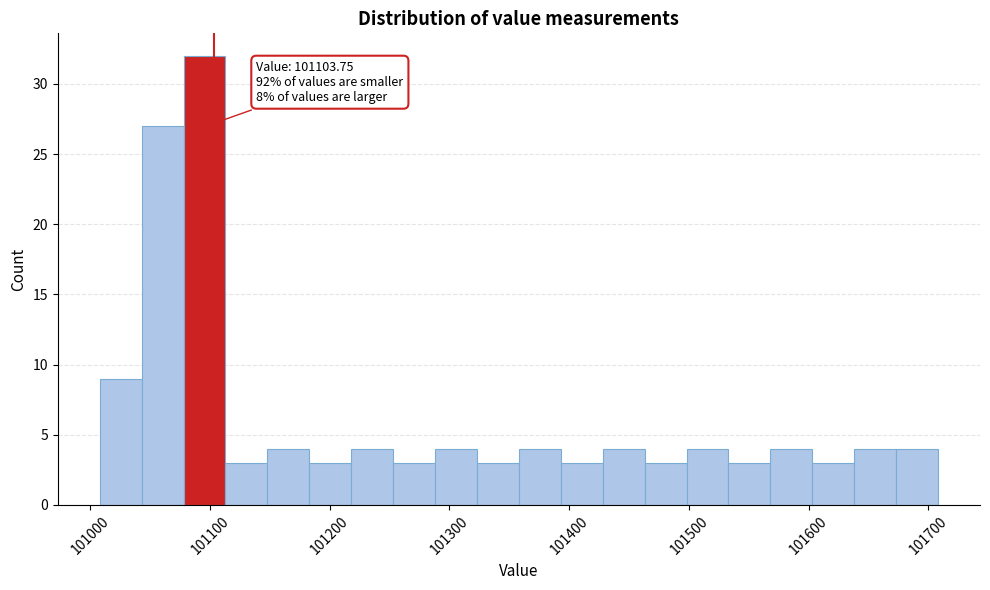

Around what value on the x-axis is the tallest bar? Give the approximate position of its centre, as read against the axis.

101100